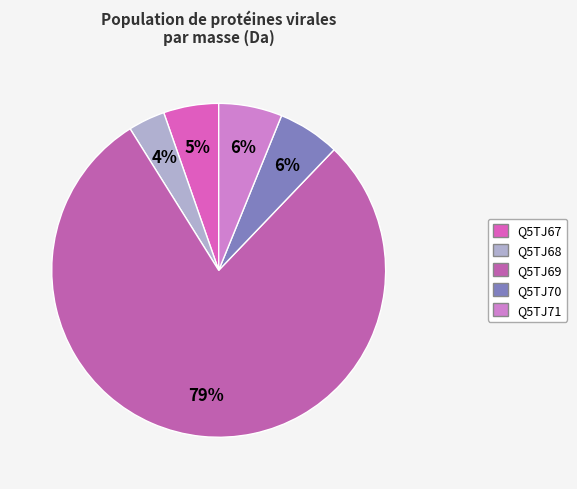

Does any single category account for the majority?

Yes